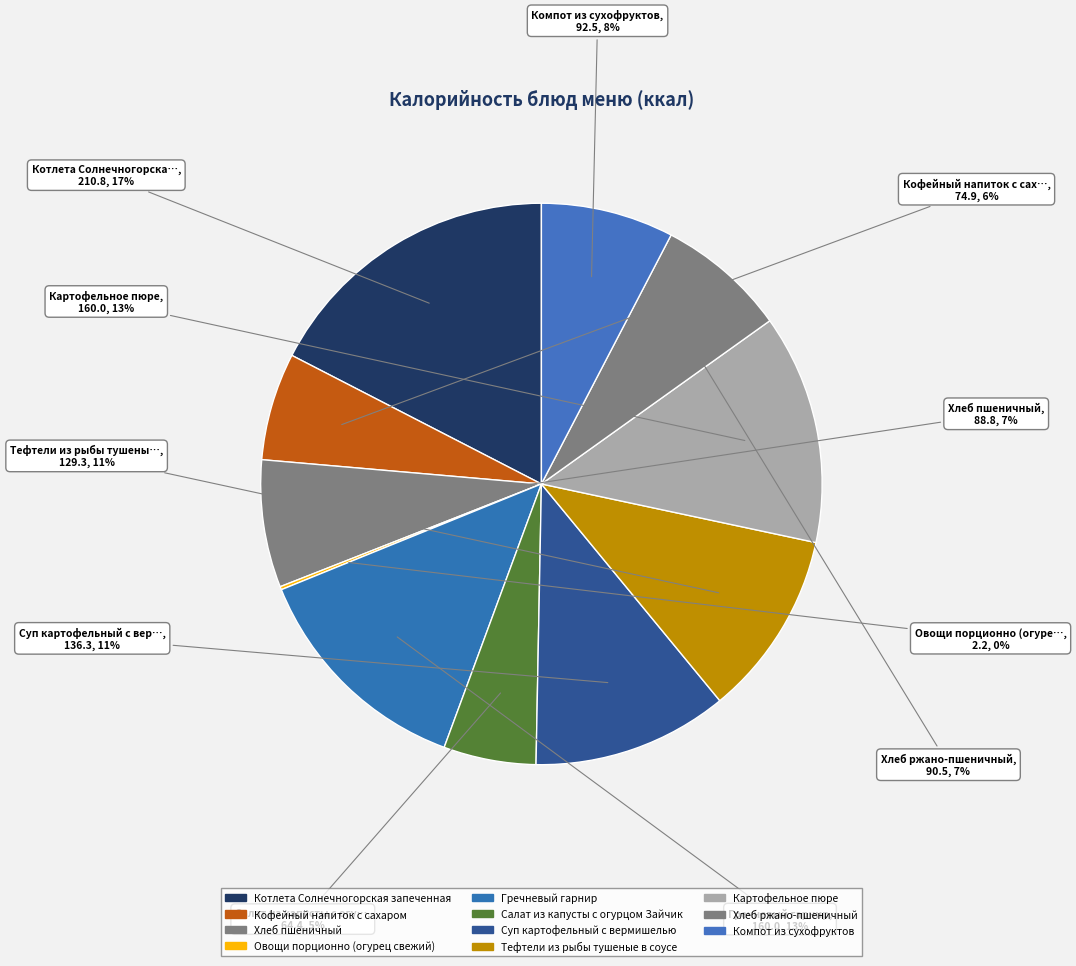

Does any single category account for the majority?

No